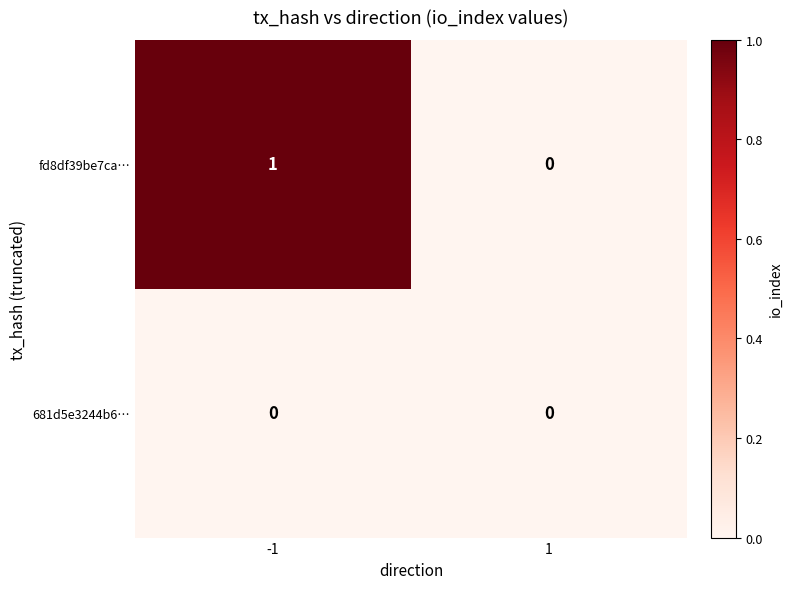

Is it true that 681d5e3244b6… equals 0 at 1?

True